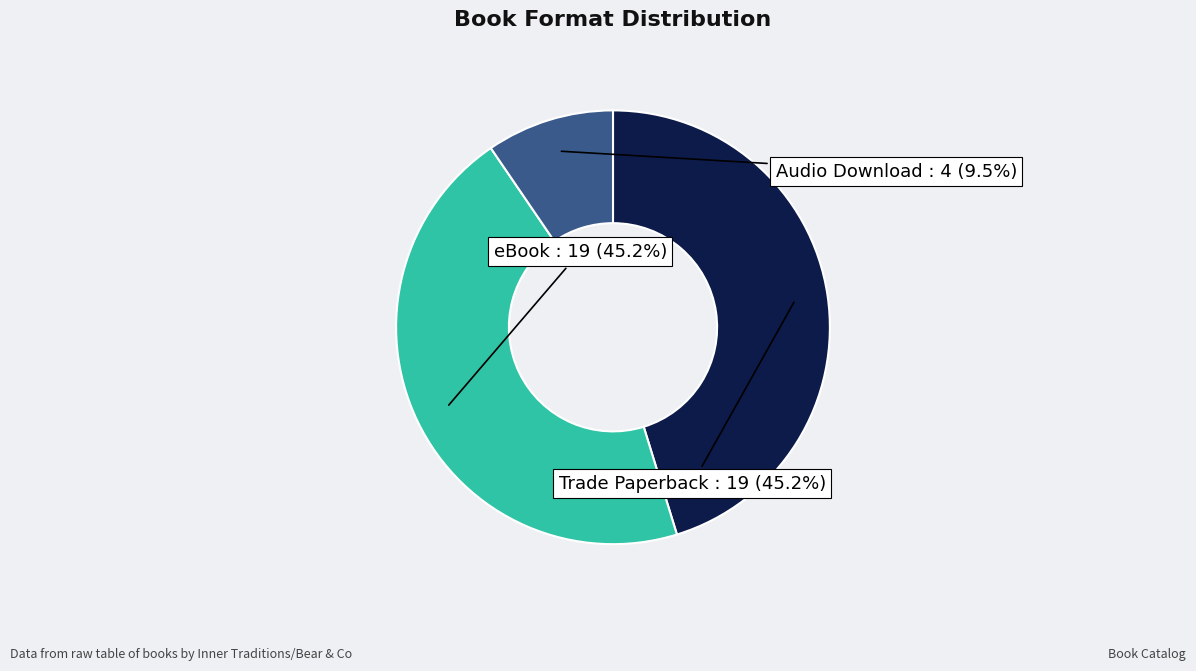

Count the number of slices in the pie.

3